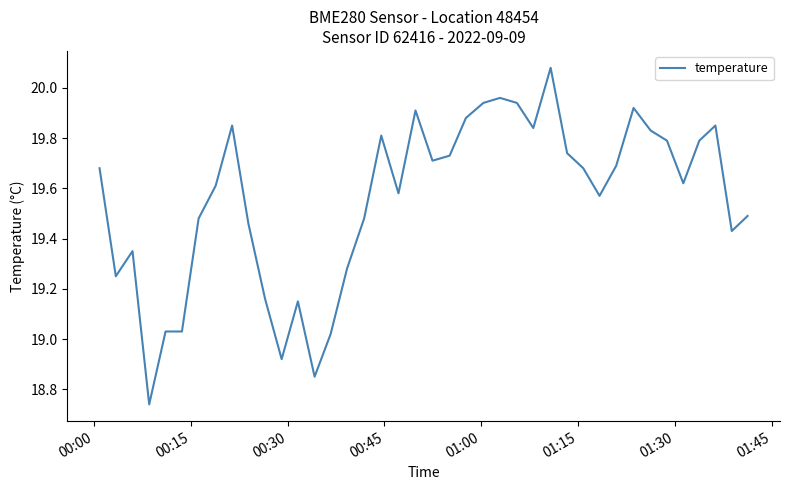

What is the difference between the maximum and minimum values?

1.3